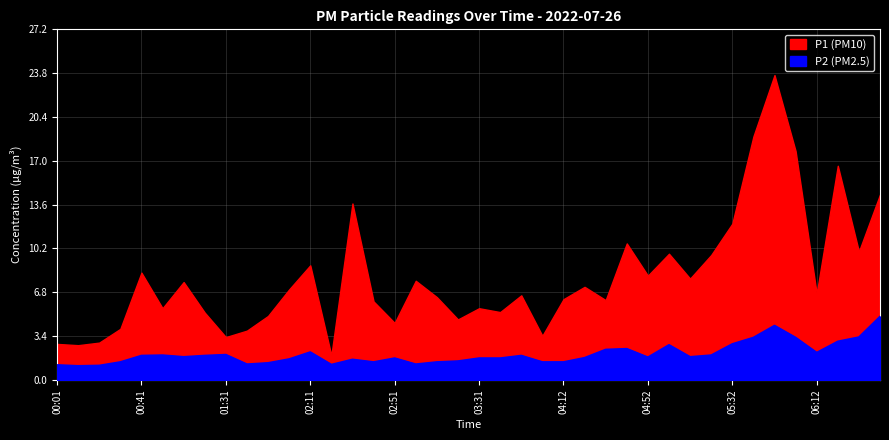

What is the label of the 21st point from the right?

03:21